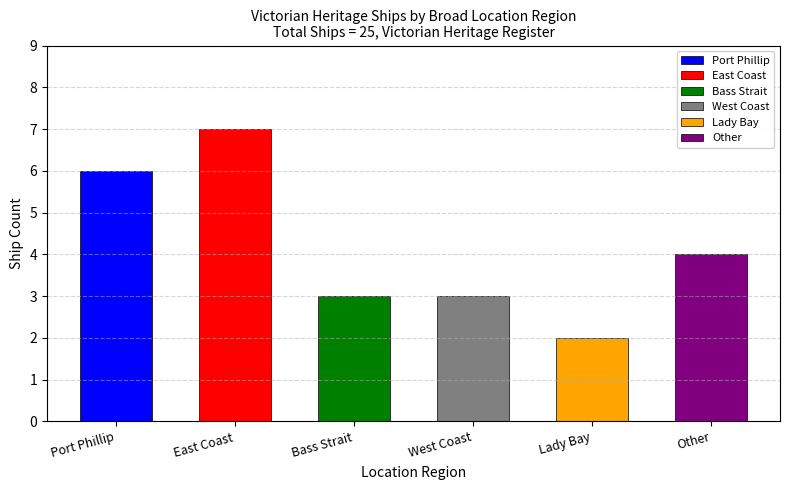

Does the chart contain stacked bars?

No